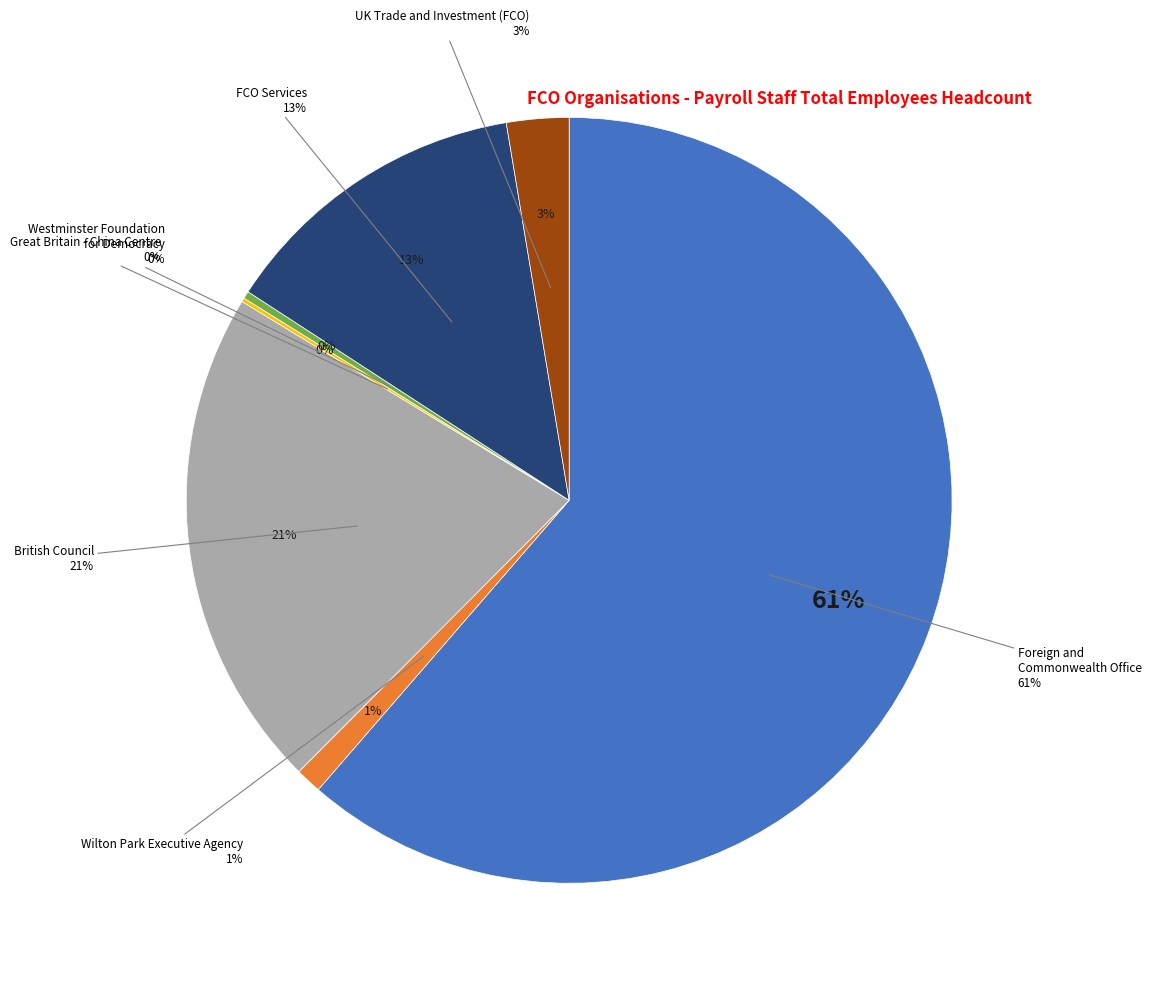

Between Great Britain - China Centre and Westminster Foundation for Democracy, which is larger?

Westminster Foundation for Democracy